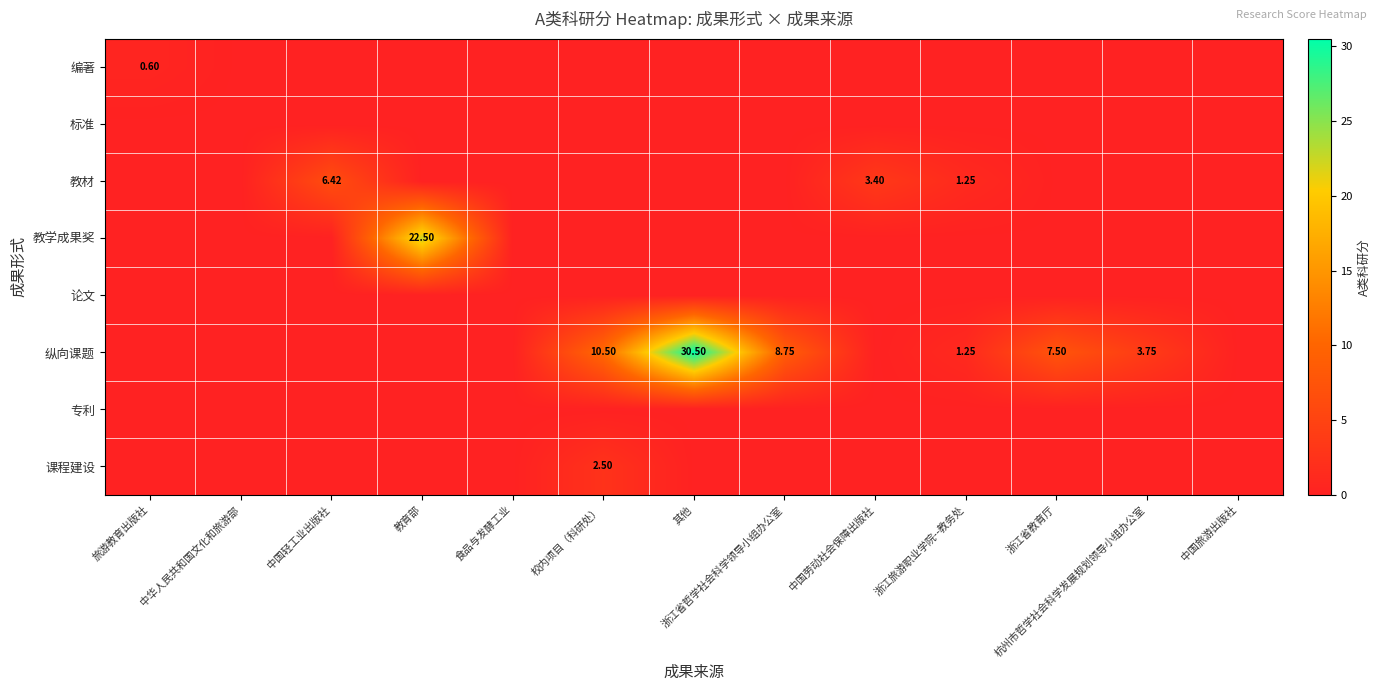

At how many categories does at least one series exceed 5?

6